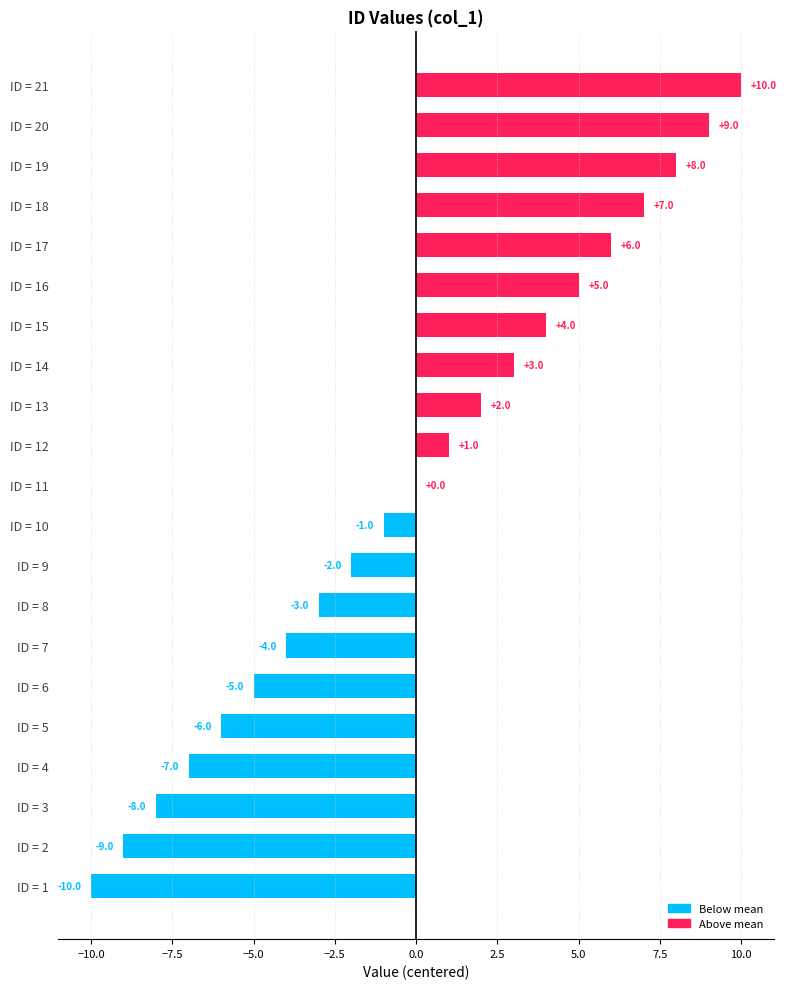

Between ID = 19 and ID = 13, which is larger?

ID = 19